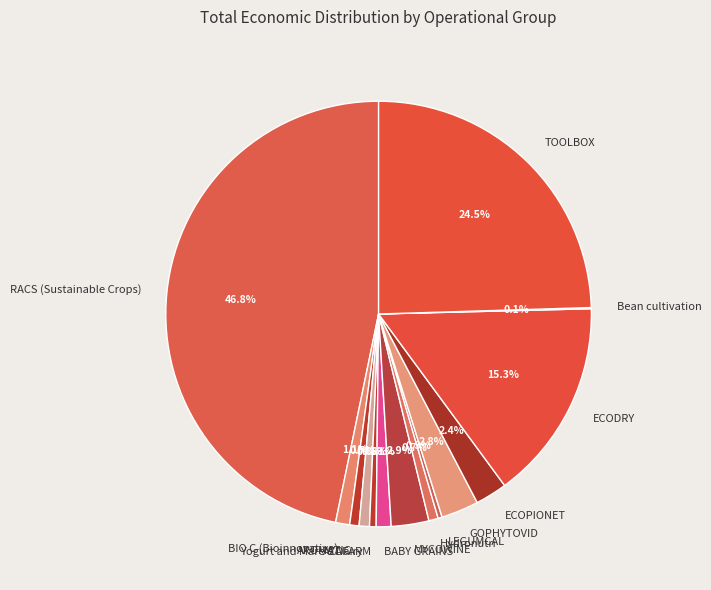

Is TOOLBOX the majority of the pie?

No